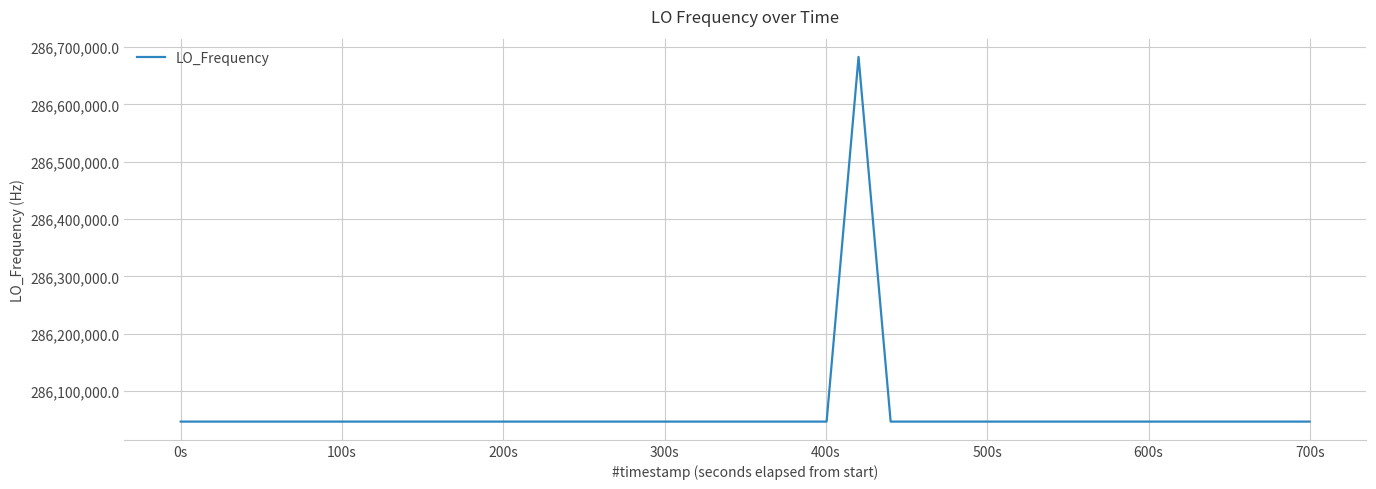

What is the minimum value shown in the chart?

286046996.5